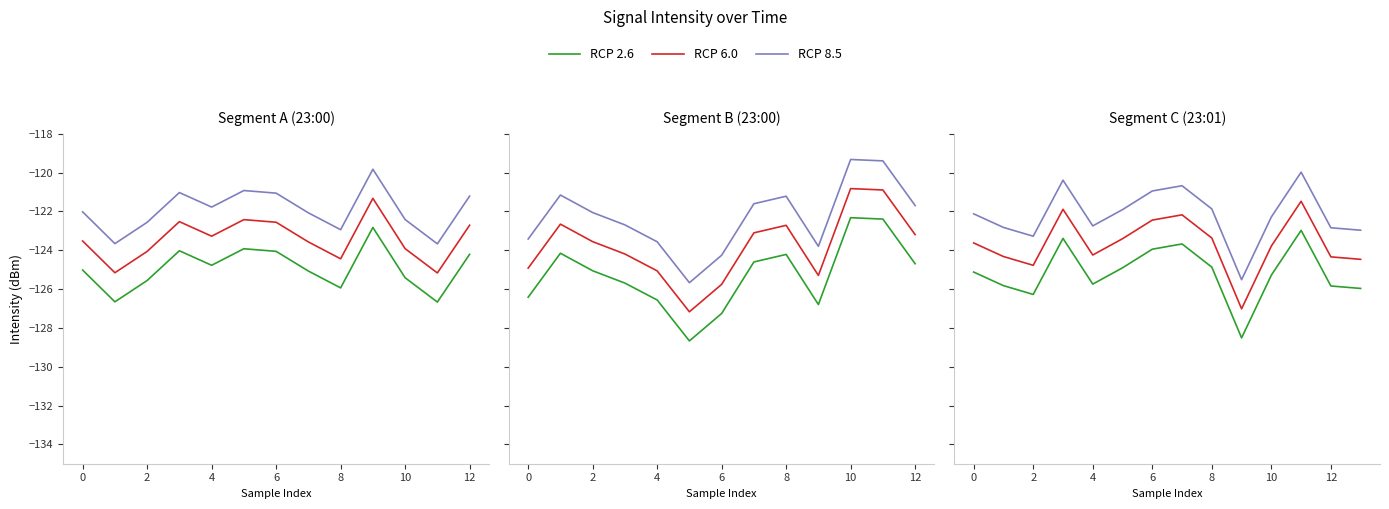

True or false: RCP 6.0 and RCP 8.5 intersect in this chart.

False